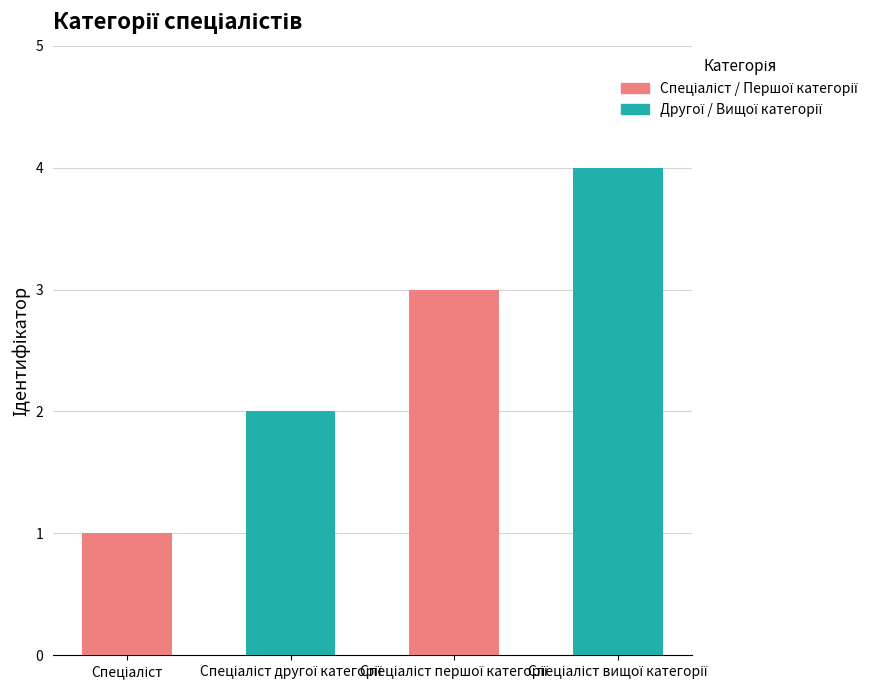

What is the label of the 4th bar from the left?

Спеціаліст вищої категорії